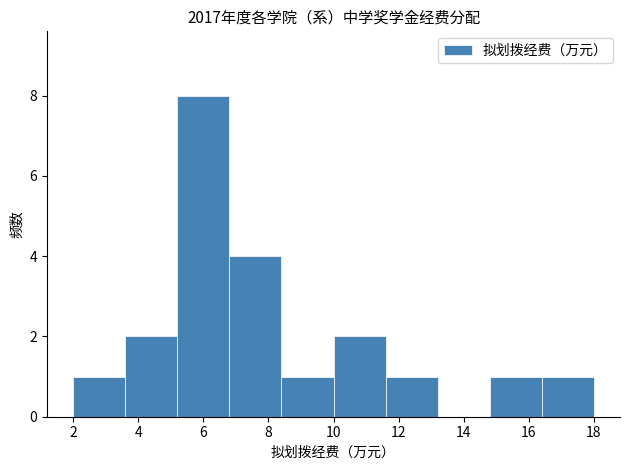

Reading left to right, list every bar in this chart as the range it spans on the x-axis followed by its height. The values are not printed on the chart, so give them approximately, as read against the axis.

2.0 to 3.6: 1
3.6 to 5.2: 2
5.2 to 6.8: 8
6.8 to 8.4: 4
8.4 to 10.0: 1
10.0 to 11.6: 2
11.6 to 13.2: 1
13.2 to 14.8: 0
14.8 to 16.4: 1
16.4 to 18.0: 1